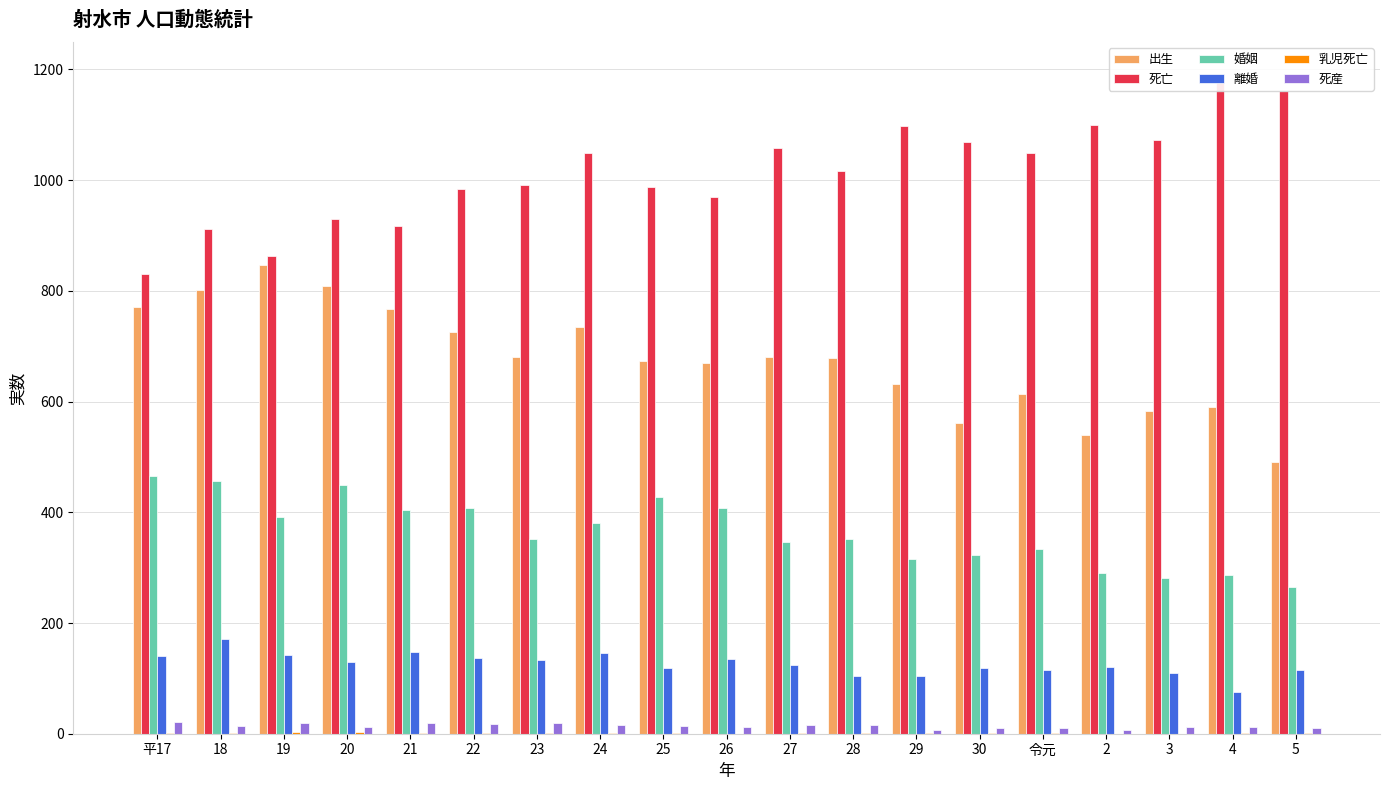

Is the value of 出生 at 26 greater than the value of 離婚 at 26?

Yes